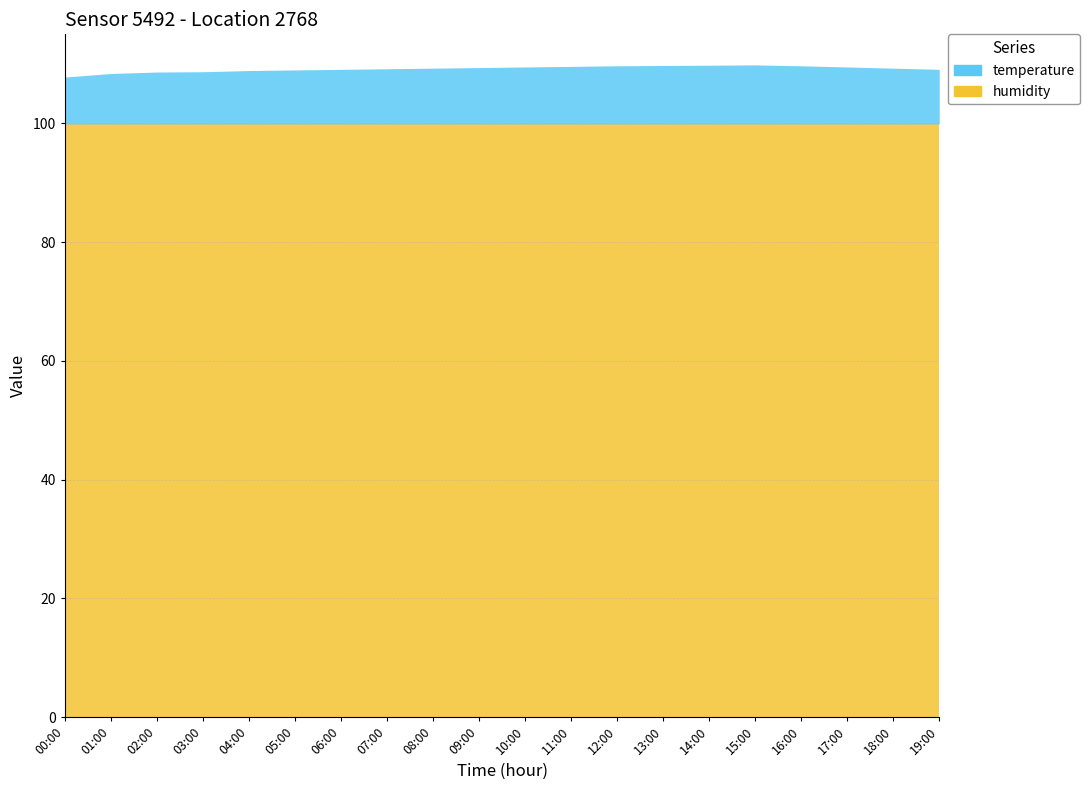

True or false: temperature has more than 1 points higher than both neighbors.

False